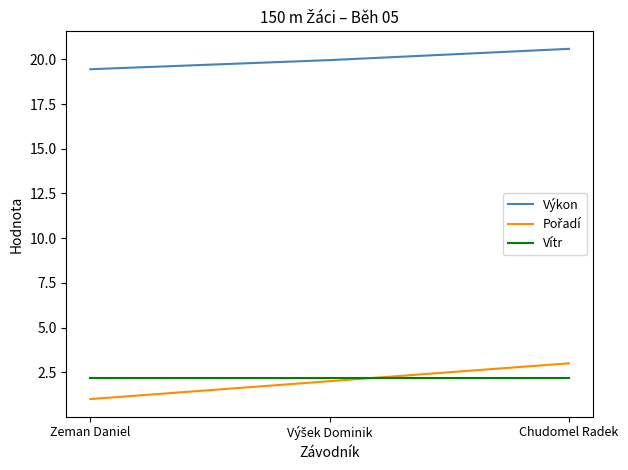

What is the difference between the highest and lowest values at Chudomel Radek?

18.4